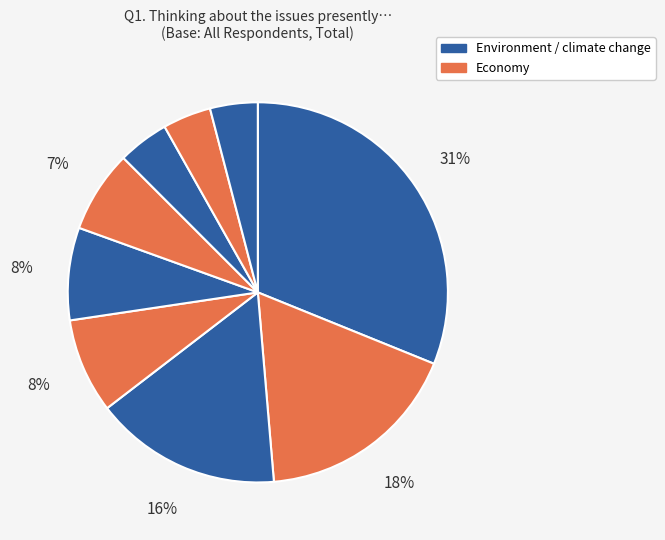

Which category has the biggest portion of the pie?

Environment / climate change